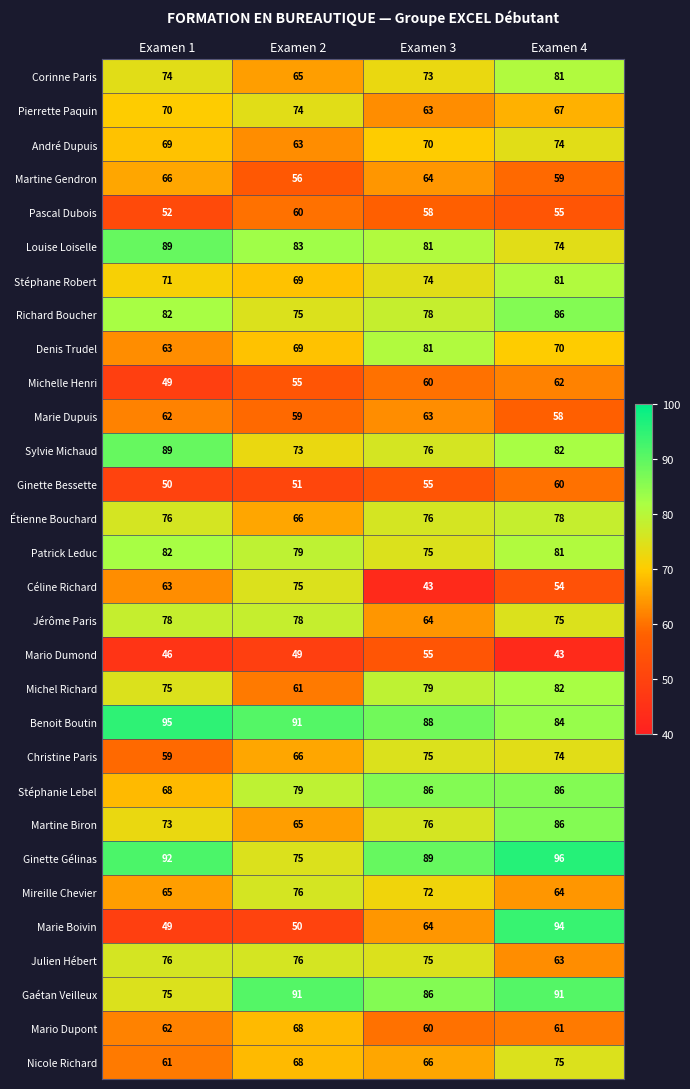

True or false: Ginette Gélinas has a value of 30 at Examen 1.

False